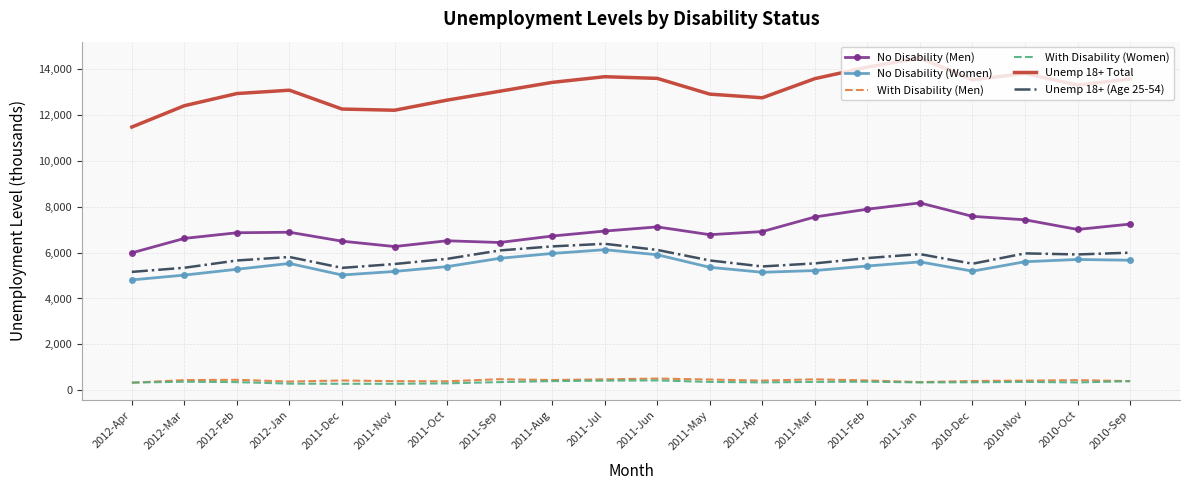

Is it true that Unemp 18+ Total equals 14495 at 2011-Jan?

True